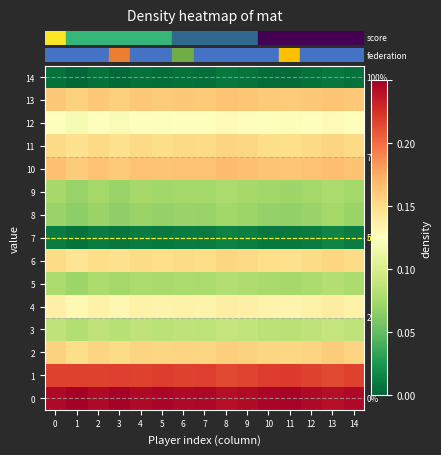

Is it true that row_11 equals 0.3 at 11?

False